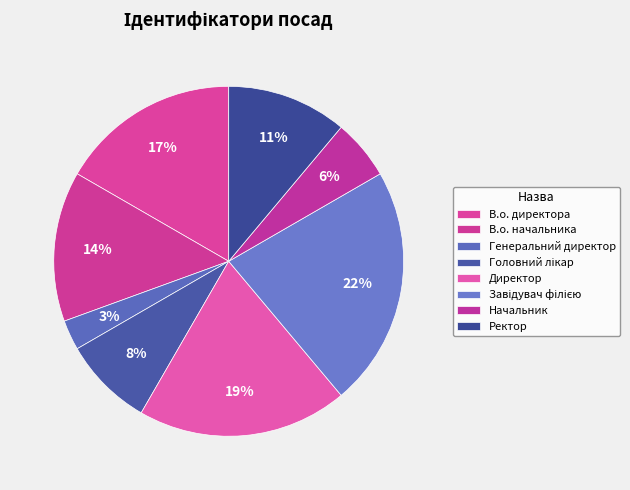

Count the number of slices in the pie.

8